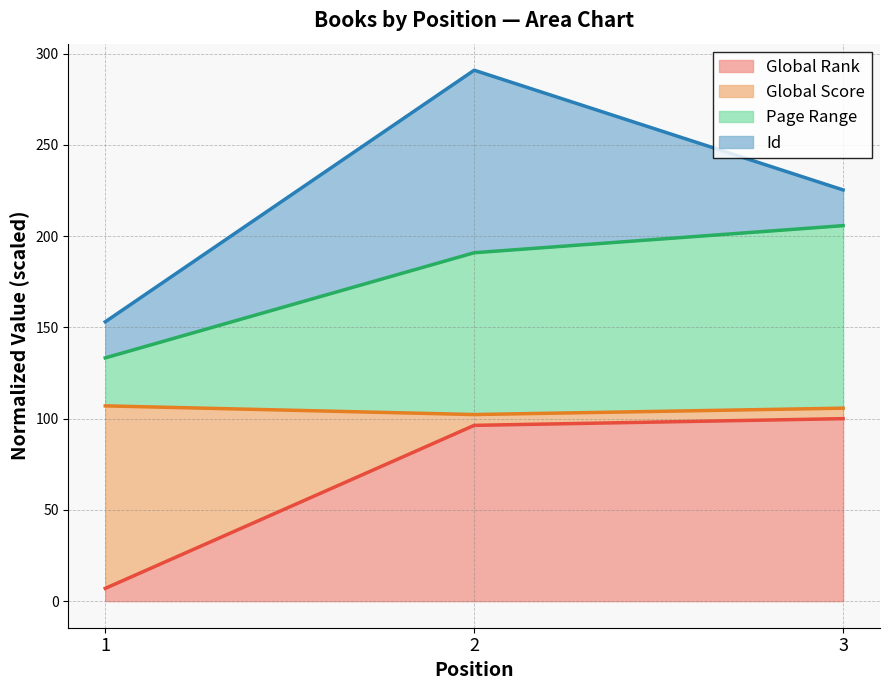

The value of Global Rank at 3 is 131.6. True or false?

False